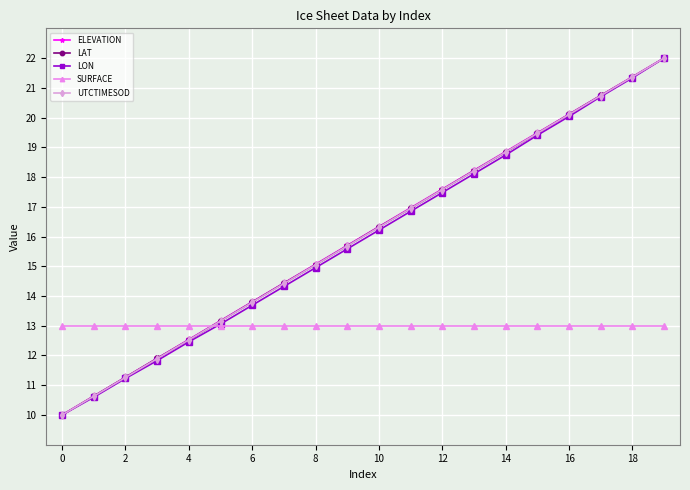

What is the value of the LON point at the 14th from the left?

18.1